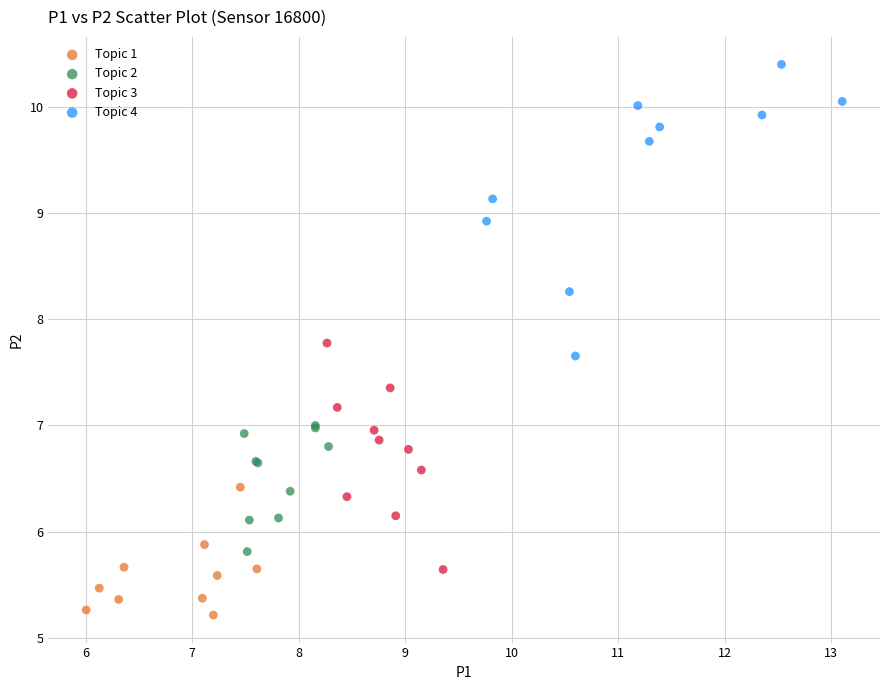

Which series contains the highest Y value?

Topic 4